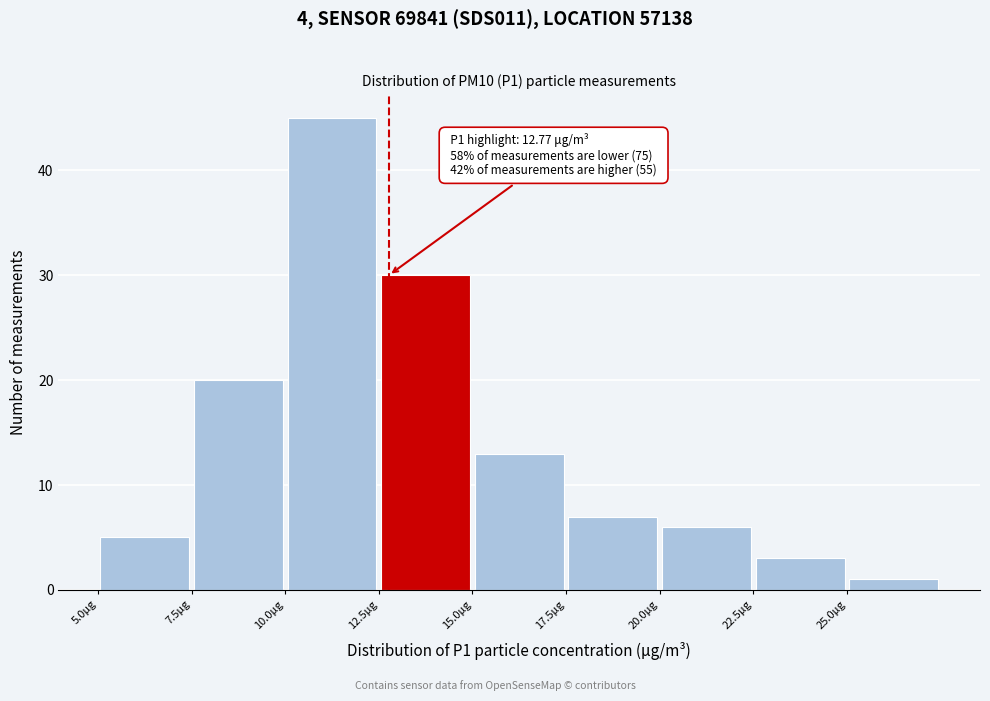

Over which range of the x-axis is the bar tallest?

10.0 to 12.5